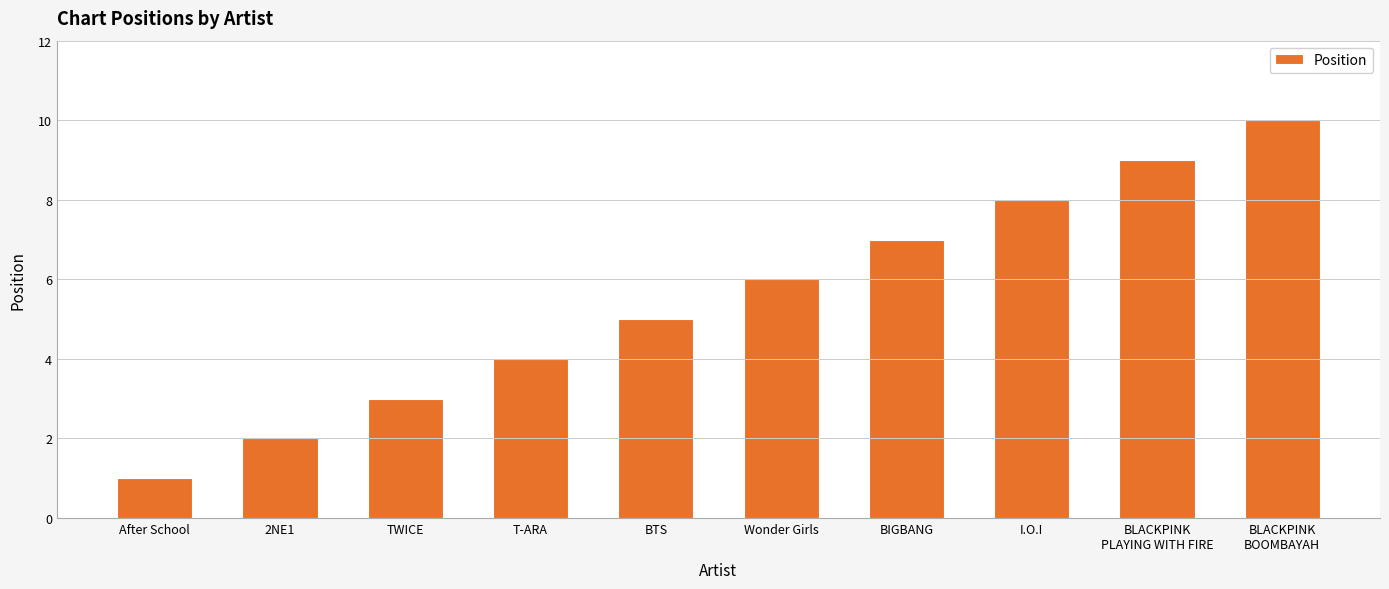

Rank the categories by value from highest to lowest.

BLACKPINK
BOOMBAYAH, BLACKPINK
PLAYING WITH FIRE, I.O.I, BIGBANG, Wonder Girls, BTS, T-ARA, TWICE, 2NE1, After School